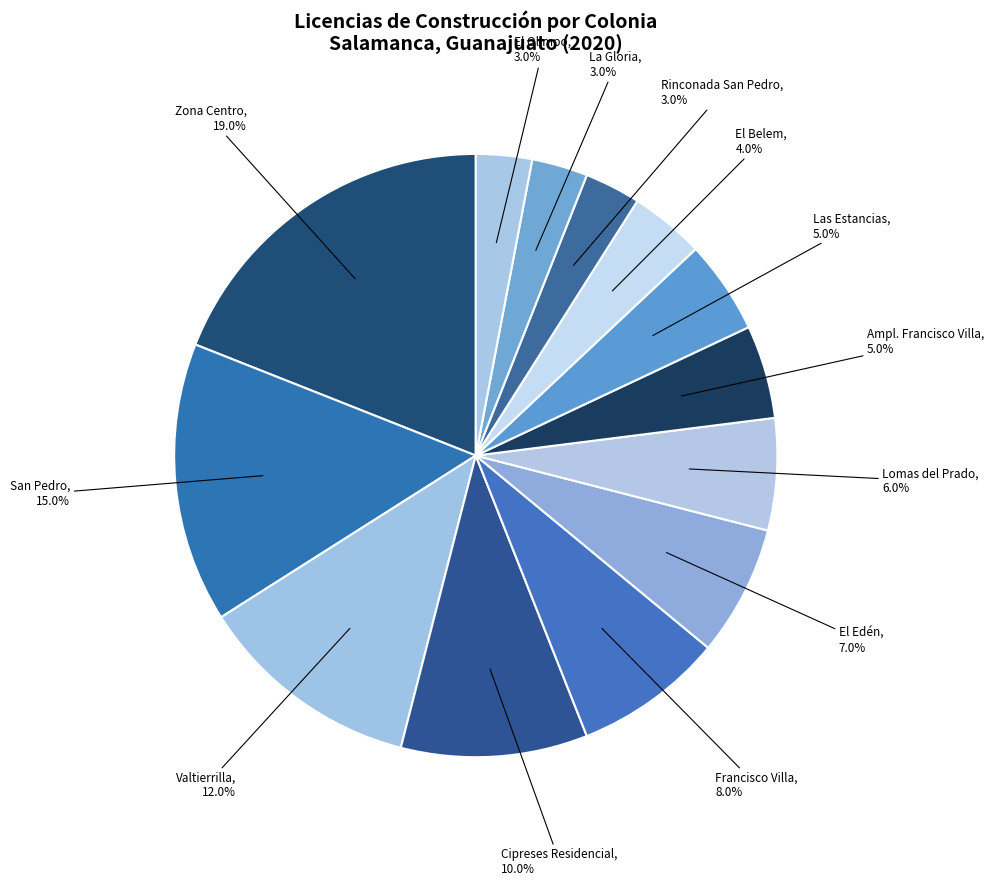

What is the smallest slice in the pie chart?

Rinconada San Pedro